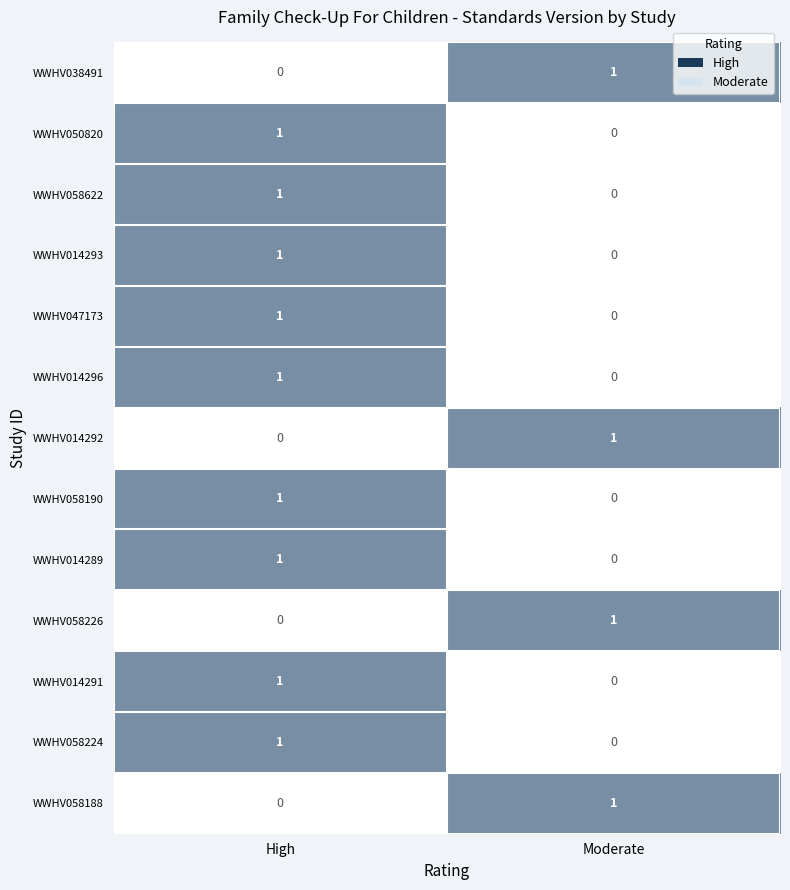

At which category is the sum across all series the highest?

High